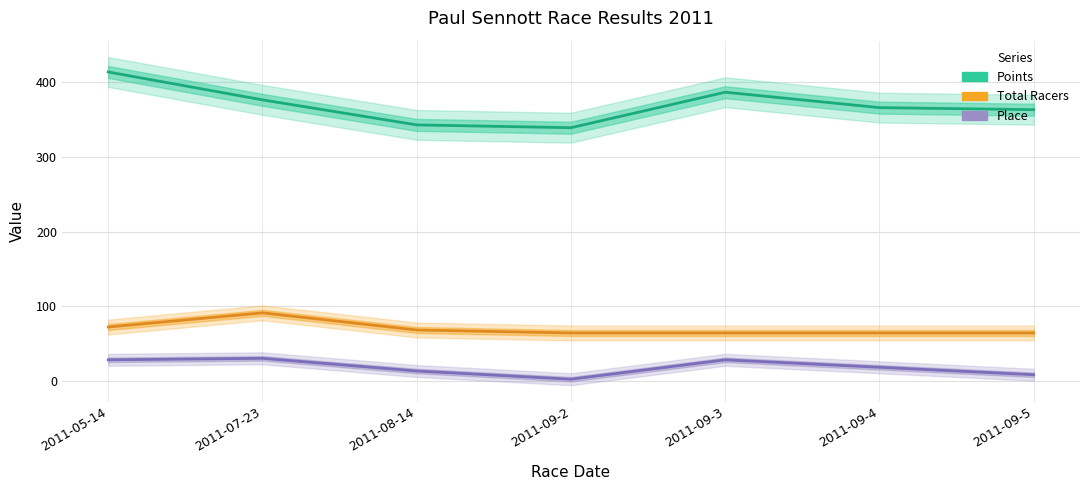

What is the approximate value of Place at 2011-05-14?

28.0